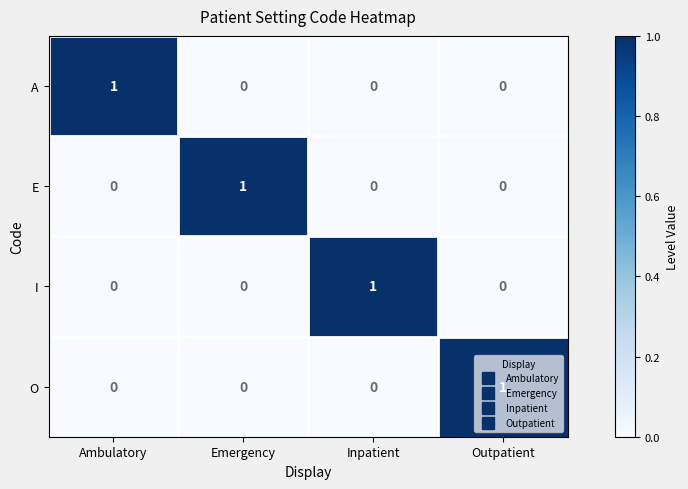

At how many categories does at least one series exceed 0?

4